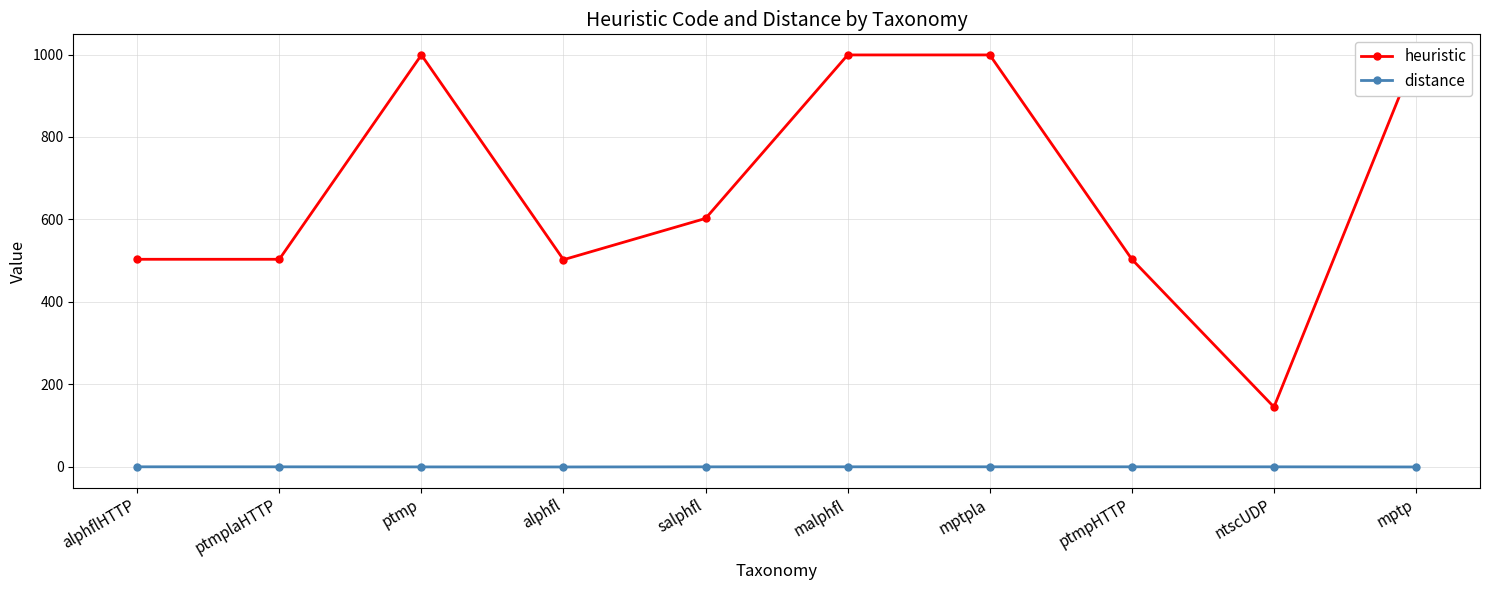

True or false: heuristic and distance intersect in this chart.

False